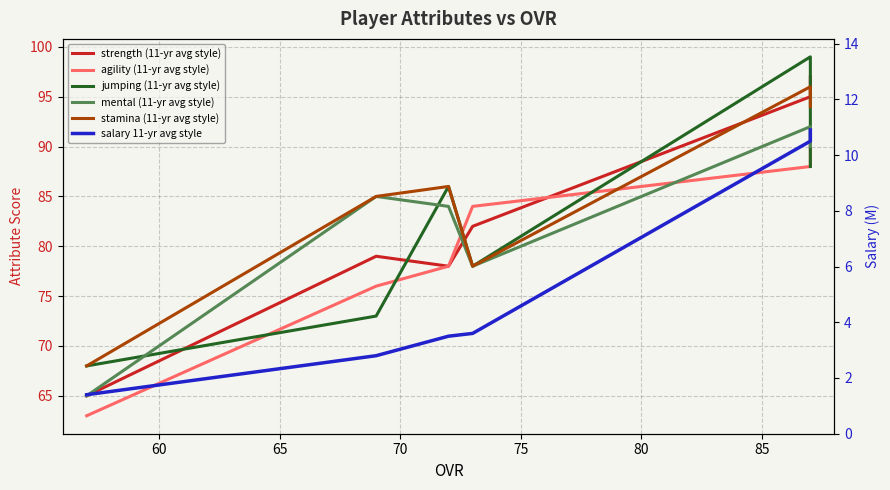

At how many categories does at least one series exceed 98?

1